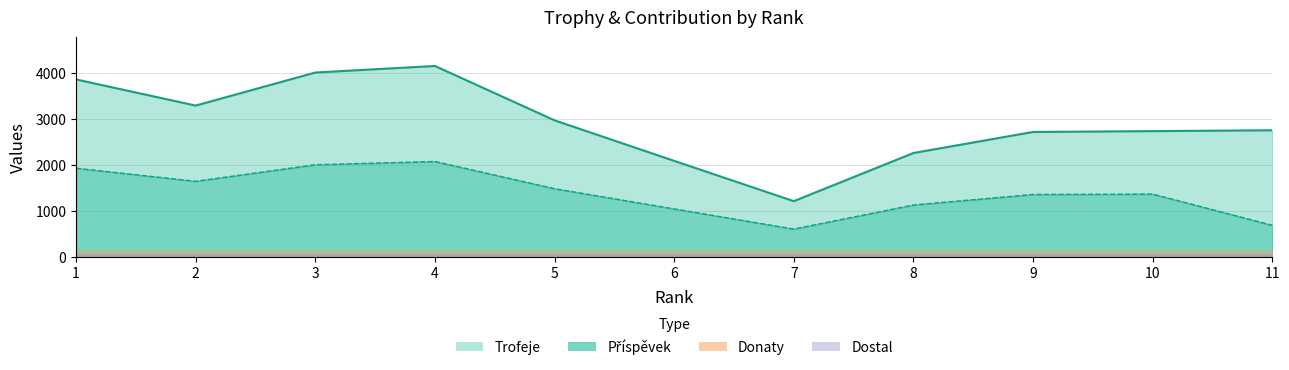

True or false: Příspěvek has a value of 2361 at 10.

False